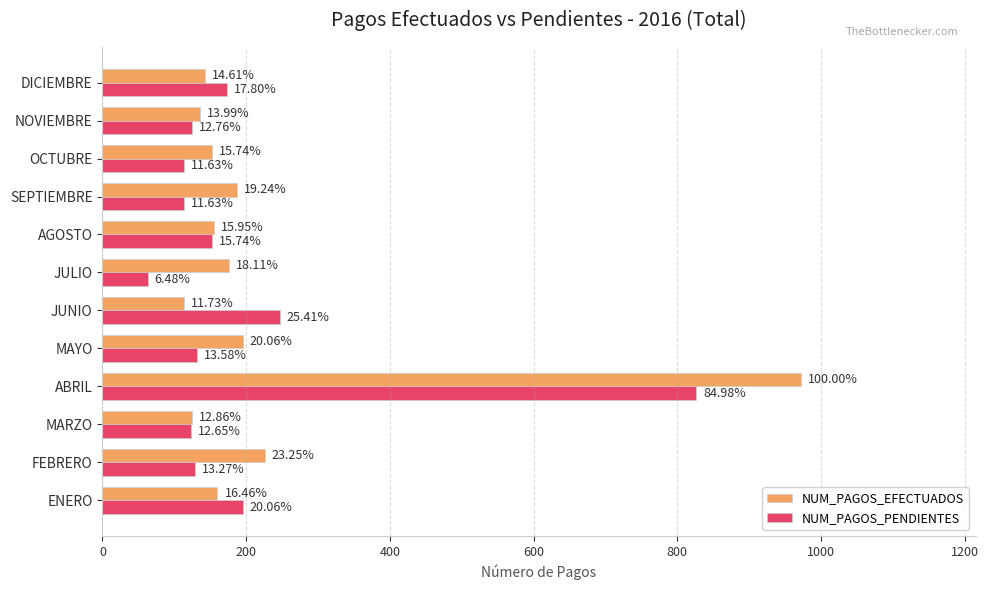

Rank the series by their average value, from lowest to highest.

NUM_PAGOS_PENDIENTES, NUM_PAGOS_EFECTUADOS